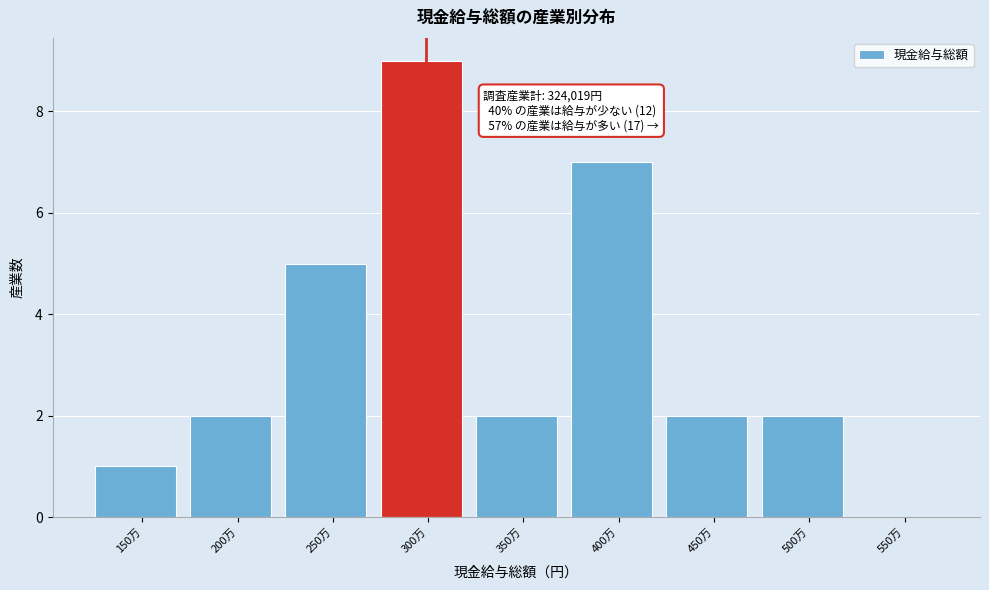

Reading left to right, transcribe all the data shown in this chart.

150万=1	200万=2	250万=5	300万=9	350万=2	400万=7	450万=2	500万=2	550万=0